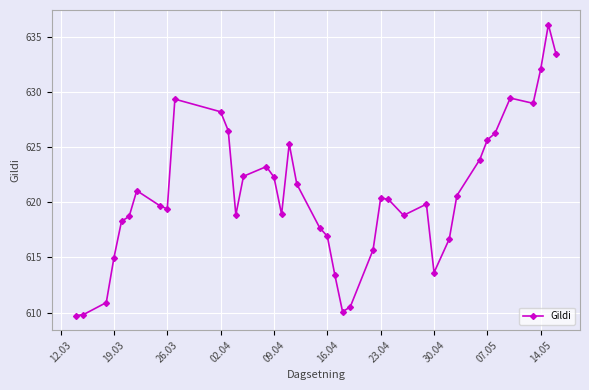

What is the difference between the maximum and minimum values?

26.4